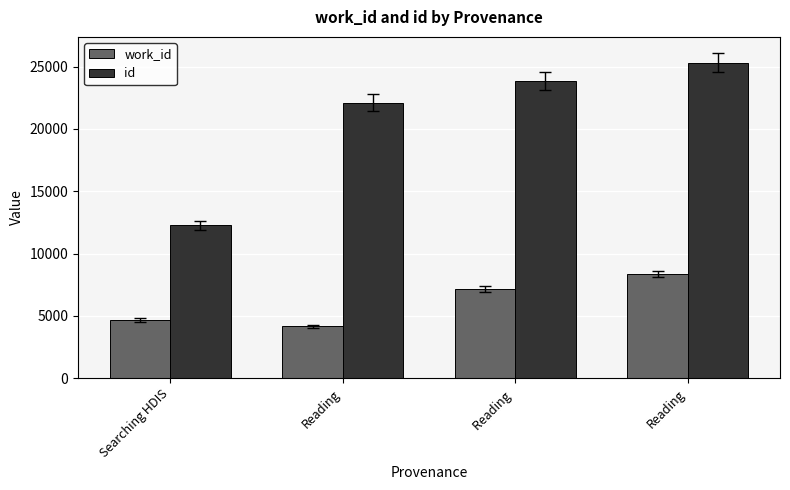

Reading right to left, extract all data points from this chart.

work_id: Reading=8365	Reading =7163	Reading=4167	Searching HDIS=4671
id: Reading=25325	Reading =23863	Reading=22108	Searching HDIS=12275